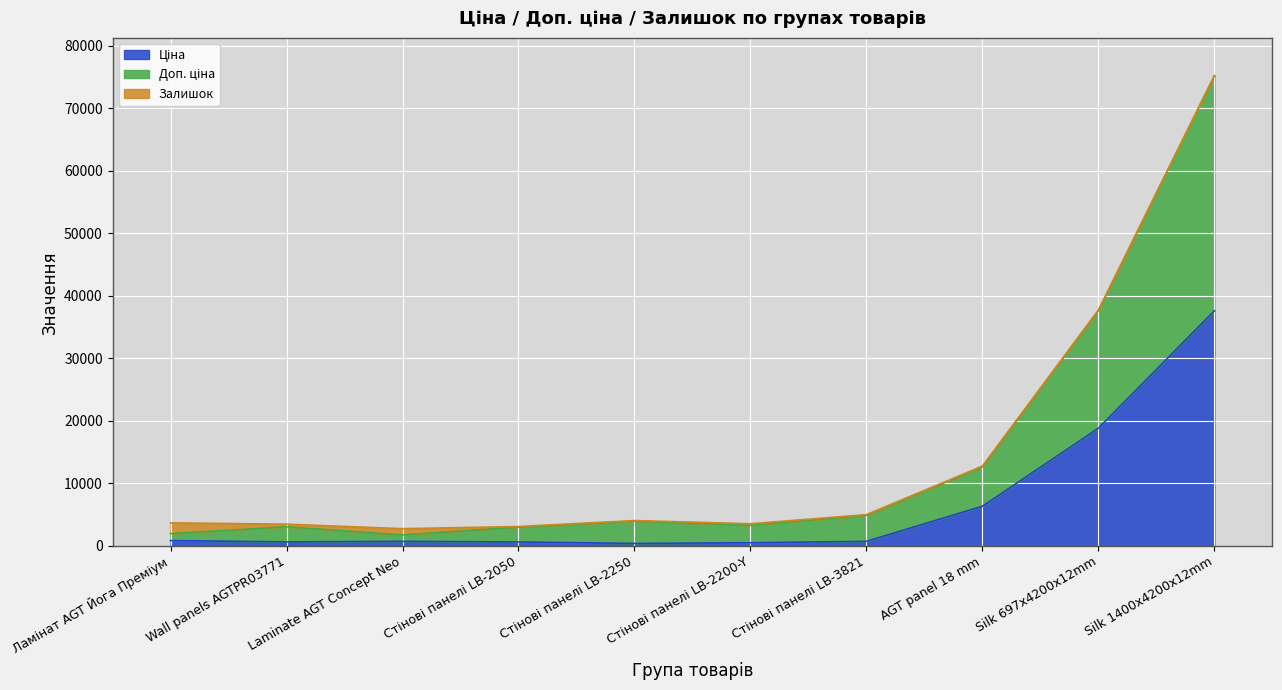

At which category is the sum across all series the highest?

Silk 1400x4200x12mm